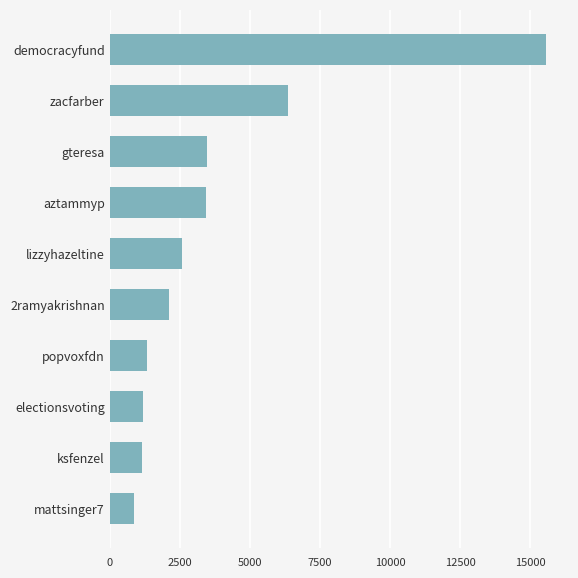

What is the average value?

3810.6